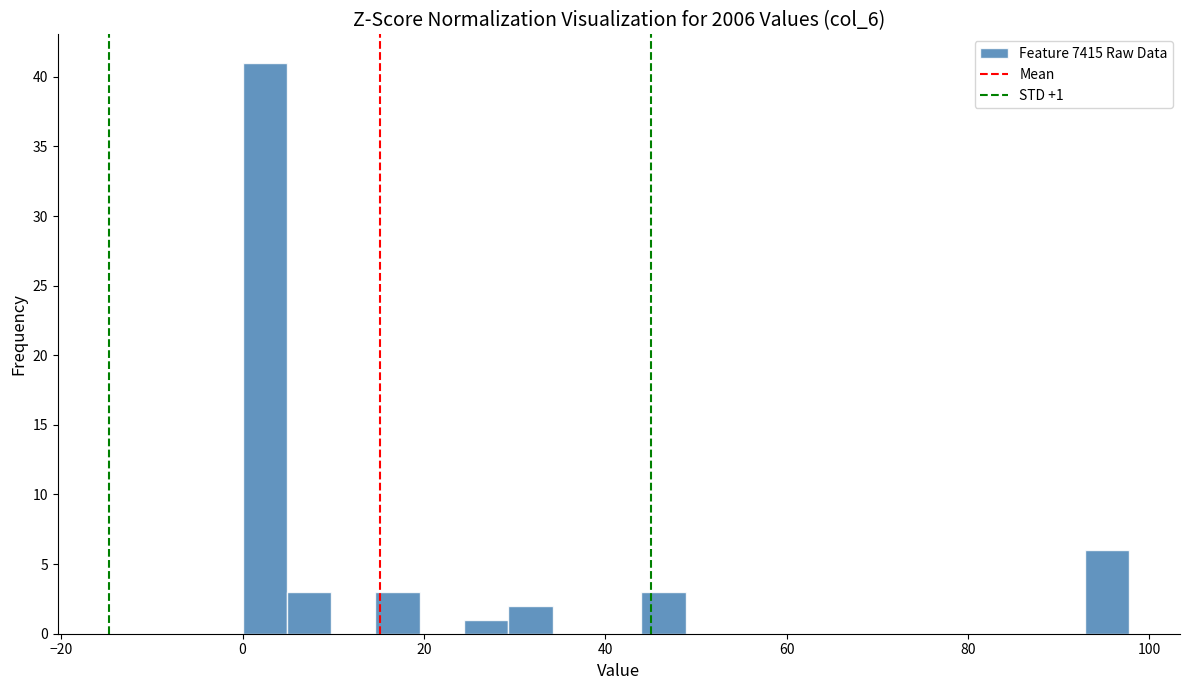

Around what value on the x-axis is the tallest bar? Give the approximate position of its centre, as read against the axis.

2